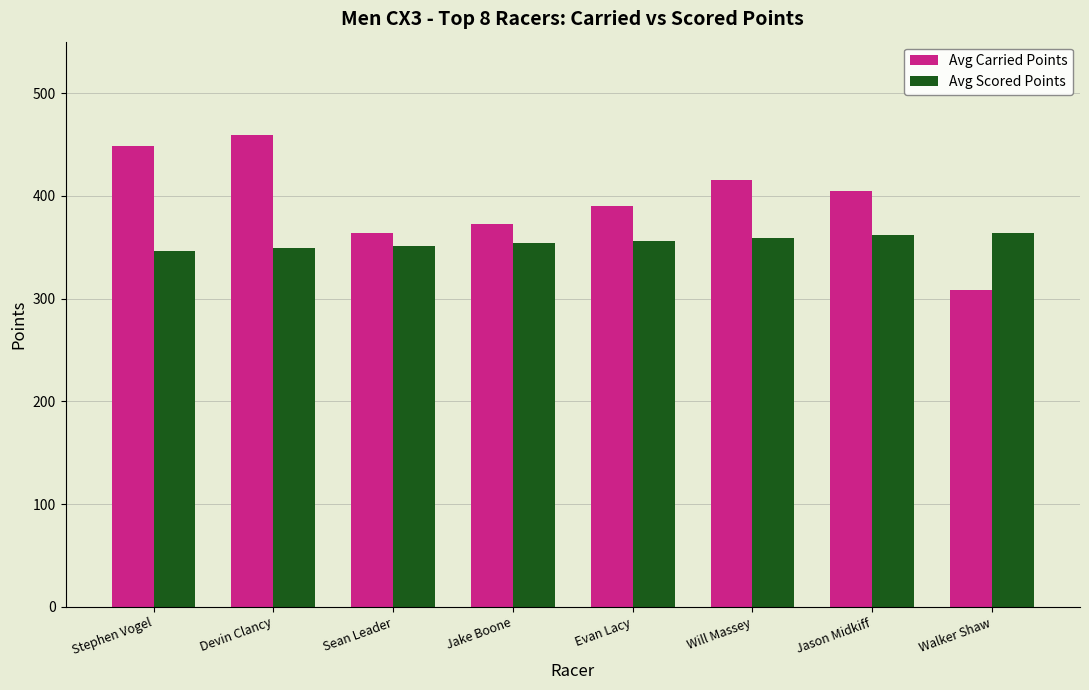

Which category has the highest value across all series?

Devin Clancy